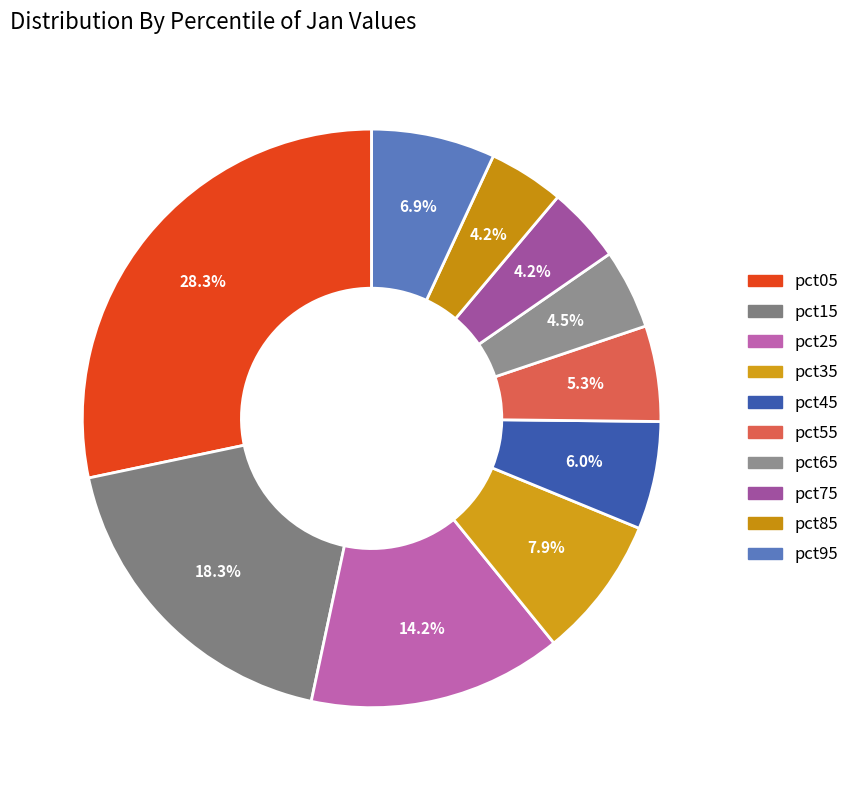

What portion of the pie excludes pct35?

92.1%